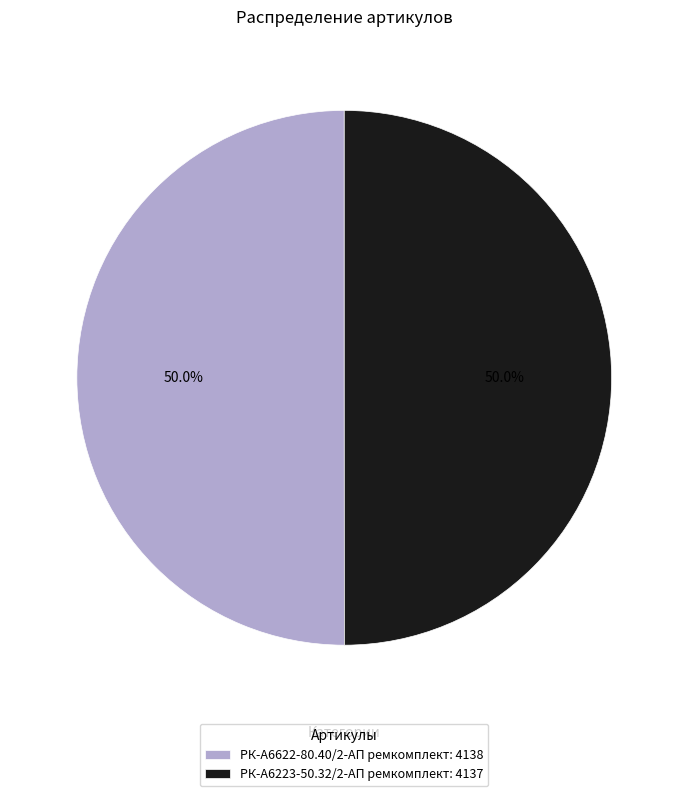

Approximately how many times larger is the value at РК-А6223-50.32/2-АП ремкомплект: 4137 compared to РК-А6622-80.40/2-АП ремкомплект: 4138?

1.0